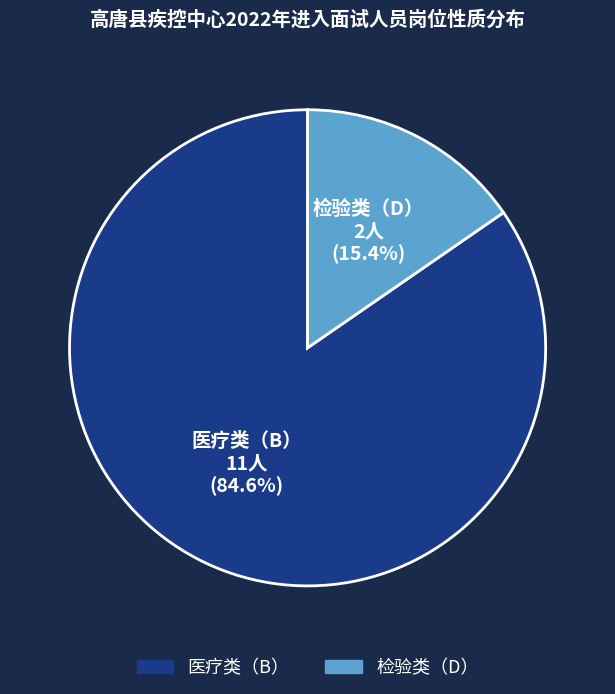

Does 医疗类（B） account for over 50% of the chart?

Yes